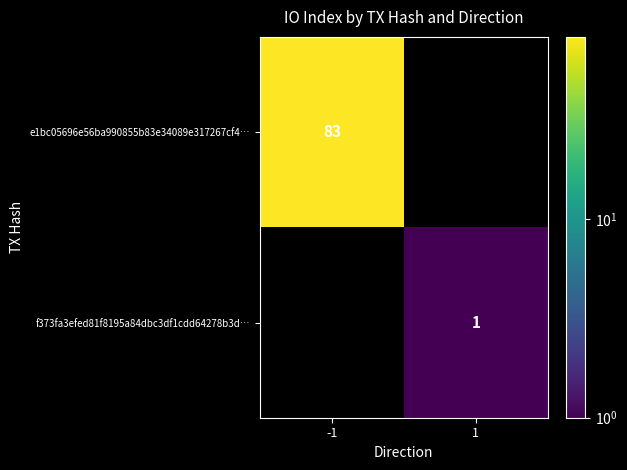

What is the minimum value shown in the chart?

1.0